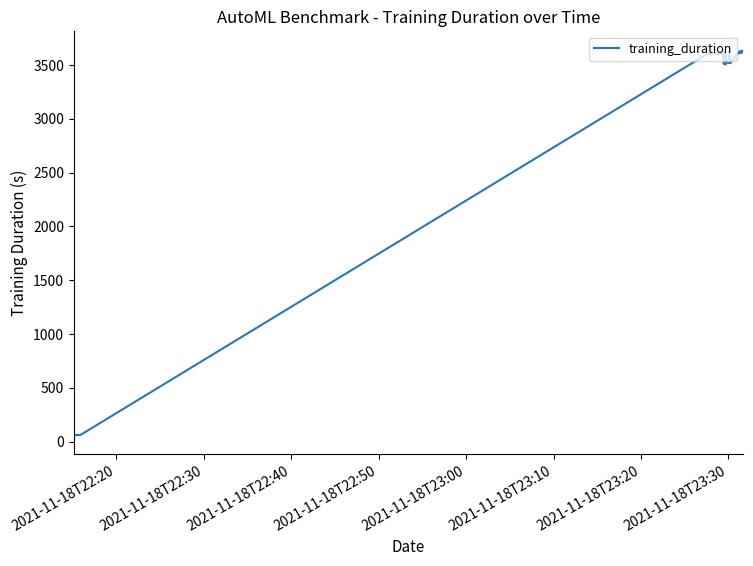

How many lines are shown in the chart?

1